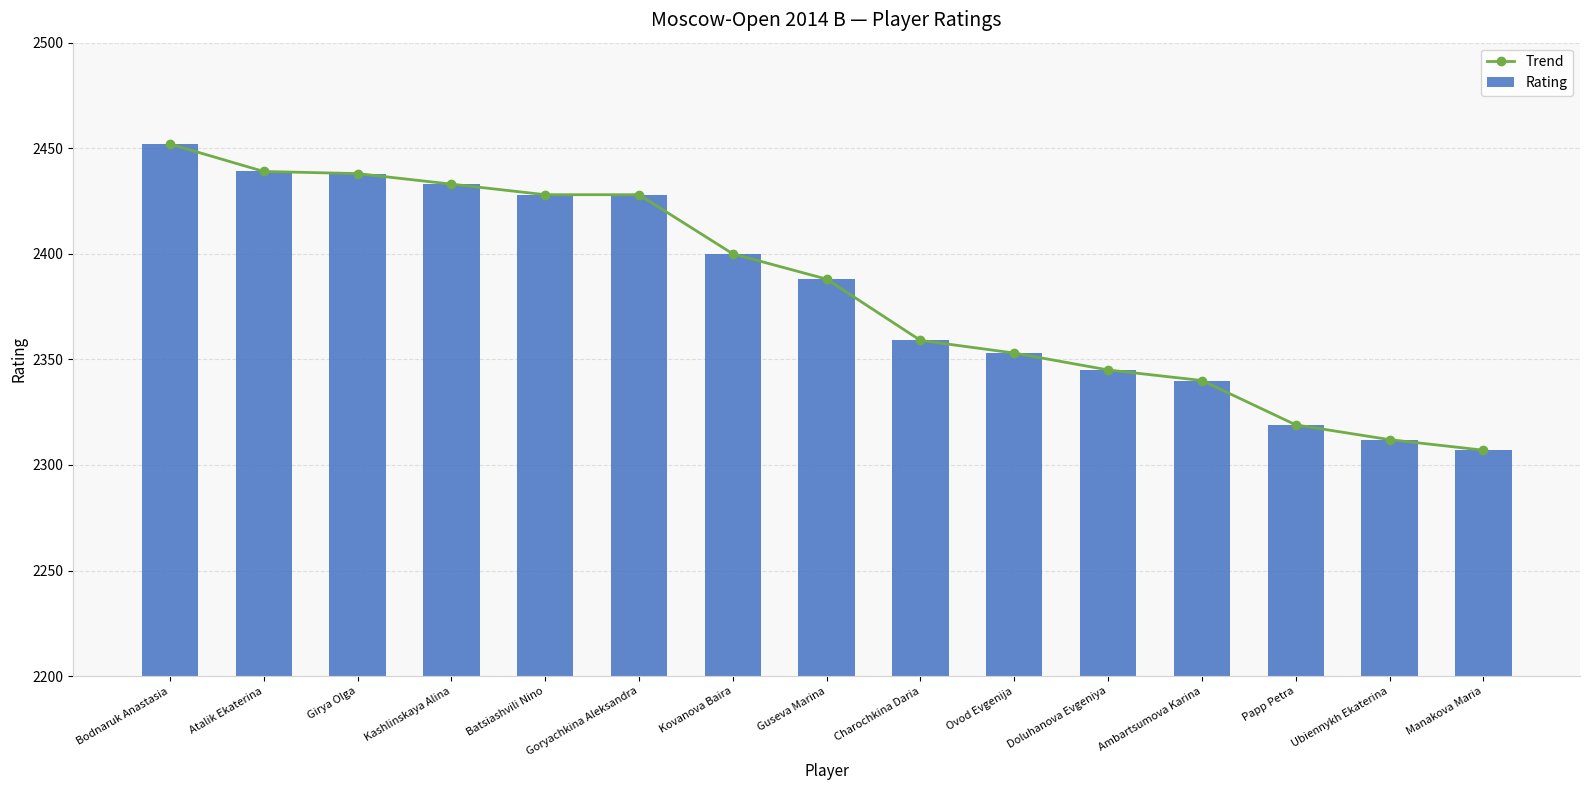

What is the average value of the Rating series?

2383